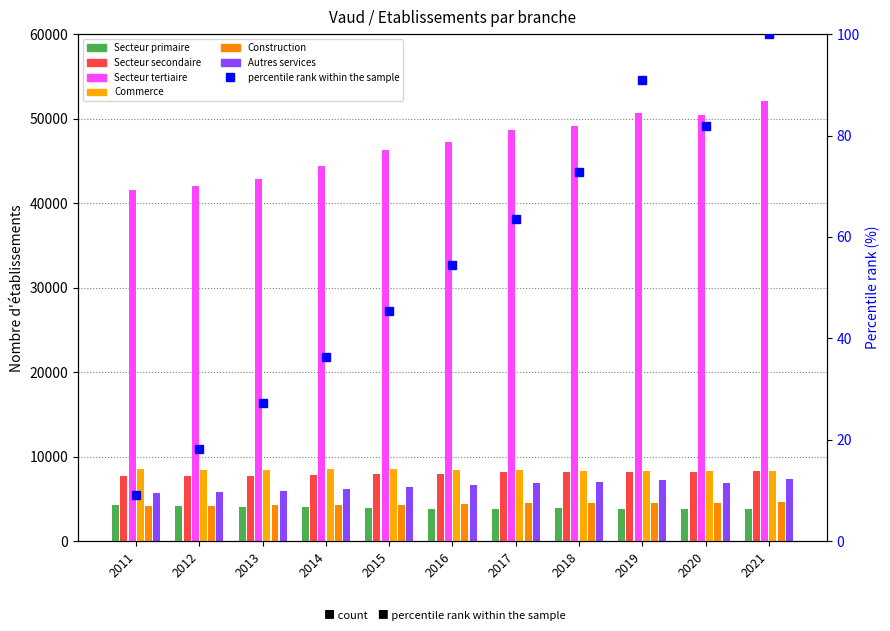

Reading left to right, transcribe all the data shown in this chart.

Secteur primaire: 2011=4259	2012=4182	2013=4070	2014=3999	2015=3895	2016=3863	2017=3874	2018=3911	2019=3858	2020=3805	2021=3832
Secteur secondaire: 2011=7752	2012=7772	2013=7735	2014=7819	2015=7930	2016=8006	2017=8139	2018=8186	2019=8222	2020=8171	2021=8341
Secteur tertiaire: 2011=41504	2012=42017	2013=42851	2014=44400	2015=46235	2016=47194	2017=48665	2018=49104	2019=50624	2020=50442	2021=52078
Commerce: 2011=8533	2012=8466	2013=8474	2014=8524	2015=8533	2016=8444	2017=8465	2018=8297	2019=8325	2020=8272	2021=8320
Construction: 2011=4187	2012=4232	2013=4244	2014=4294	2015=4344	2016=4416	2017=4492	2018=4530	2019=4554	2020=4567	2021=4666
Autres services: 2011=5687	2012=5861	2013=5923	2014=6219	2015=6458	2016=6671	2017=6889	2018=7001	2019=7201	2020=6946	2021=7358